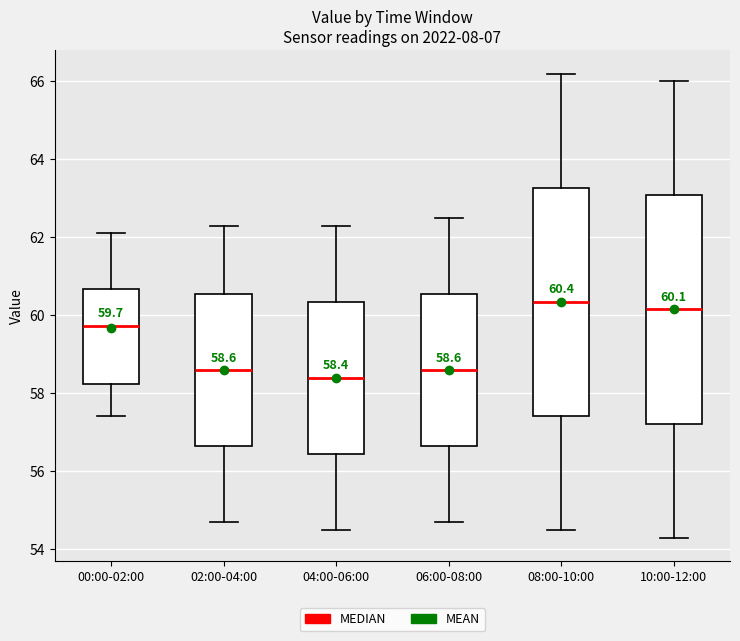

Which box's median line is the highest?

08:00-10:00